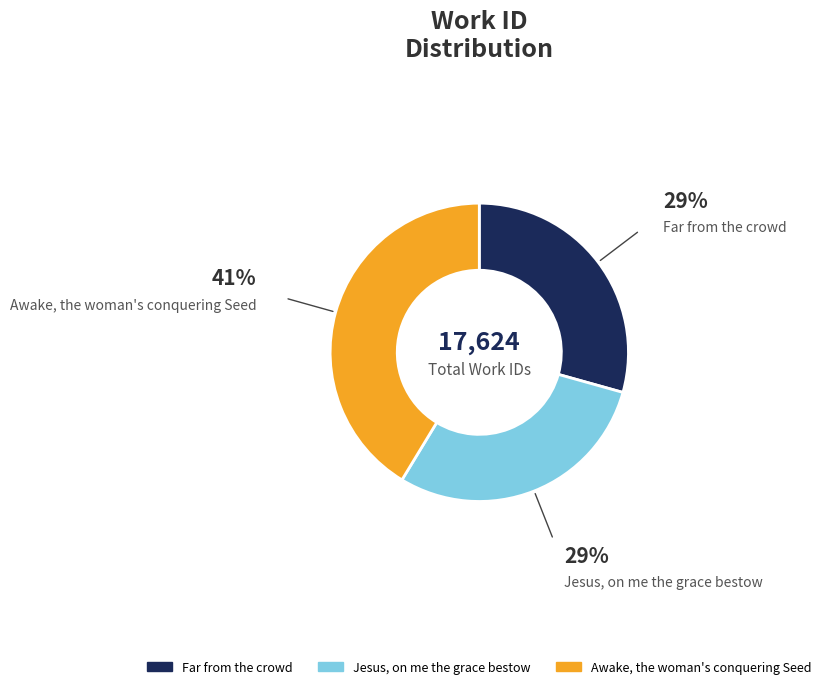

Is it true that Awake, the woman's conquering Seed is 41% of the pie?

True